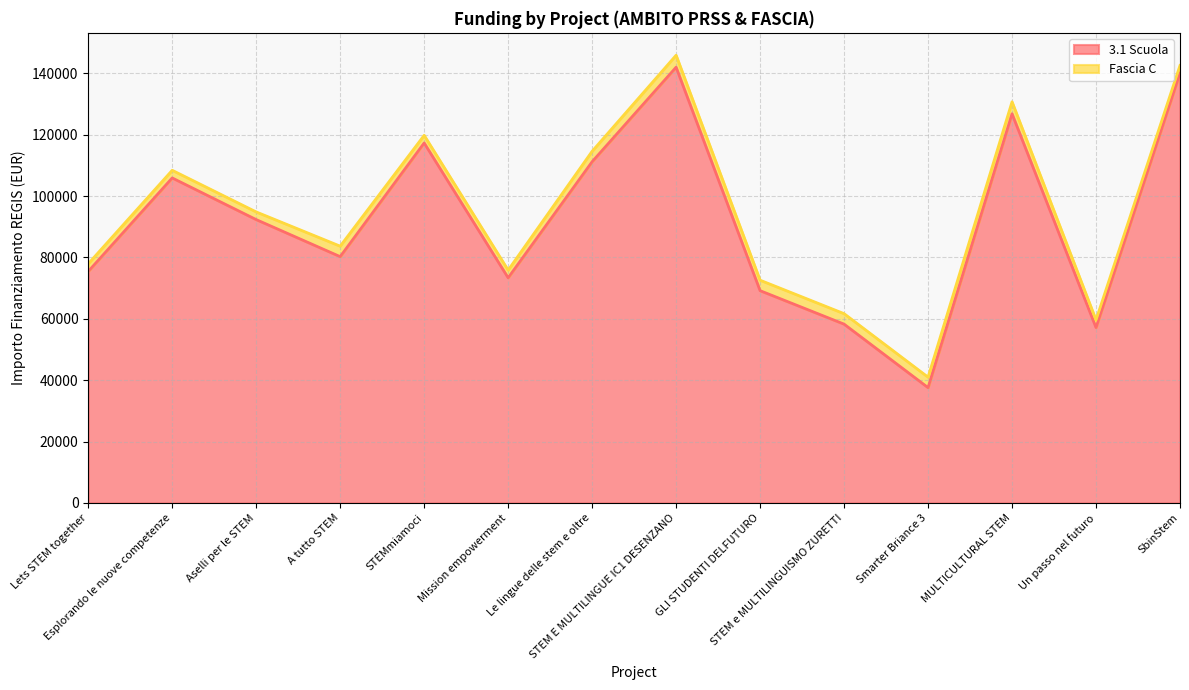

Reading left to right, list all the values displayed in this chart.

Lets STEM together=75442.6	Esplorando le nuove competenze=105915.0	Aselli per le STEM=92341.9	A tutto STEM=80270.1	STEMmiamoci=117311.1	Mission empowerment=73375.7	Le lingue delle stem e oltre=111198.7	STEM E MULTILINGUE IC1 DESENZANO=142004.3	GLI STUDENTI DELFUTURO=69180.1	STEM e MULTILINGUISMO ZURETTI=58273.5	Smarter Briance 3=37577.6	MULTICULTURAL STEM=126823.9	Un passo nel futuro=57143.9	SbinStem=140087.5